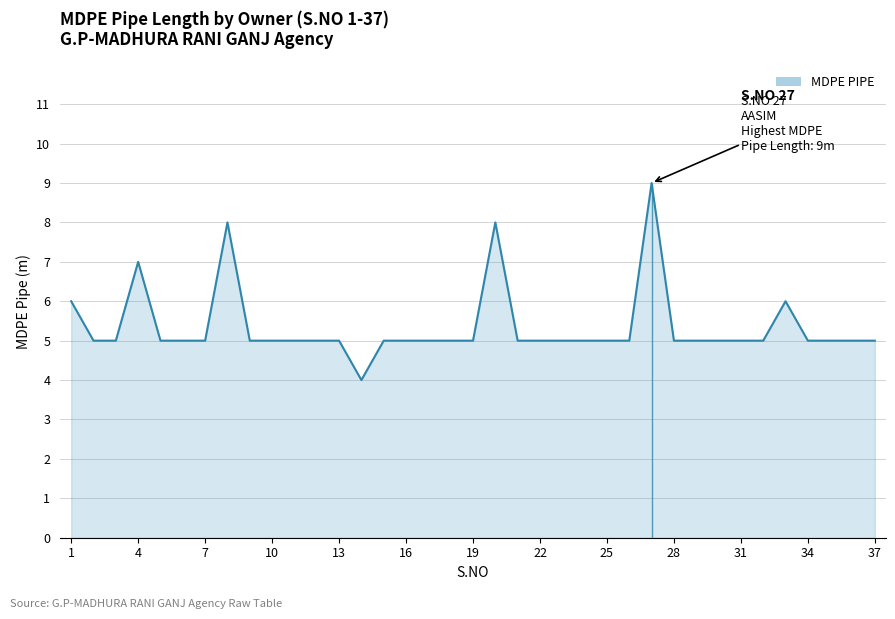

Reading left to right, what are all the values shown in this chart?

6	5	5	7	5	5	5	8	5	5	5	5	5	4	5	5	5	5	5	8	5	5	5	5	5	5	9	5	5	5	5	5	6	5	5	5	5